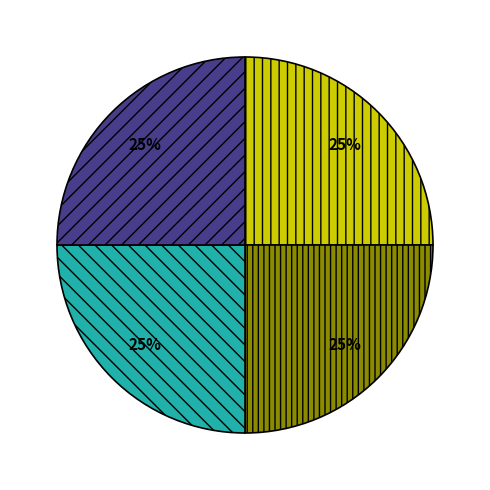

Is there a majority slice in this chart?

No